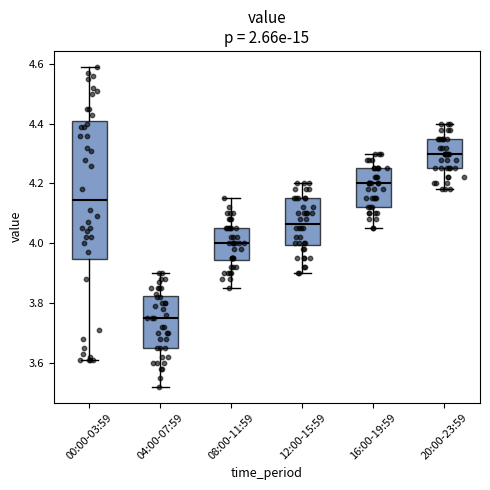

Where does the median line of the box for 12:00-15:59 sit on the y-axis? The values are not printed on the chart, so give them approximately, as read against the axis.

4.06